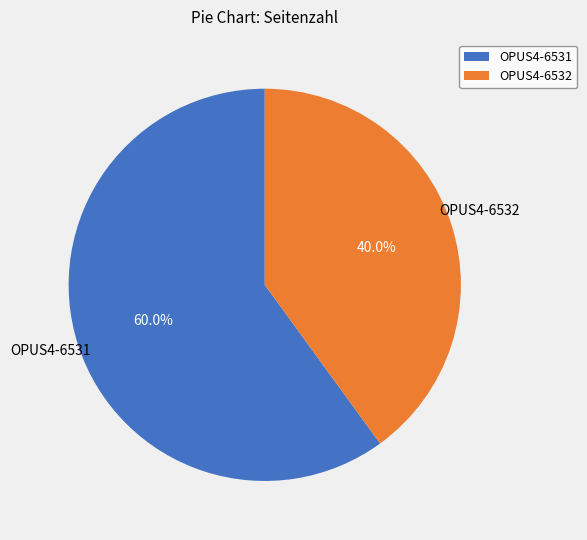

To the nearest percent, what is the difference between the OPUS4-6532 and OPUS4-6531 slice percentages?

20%